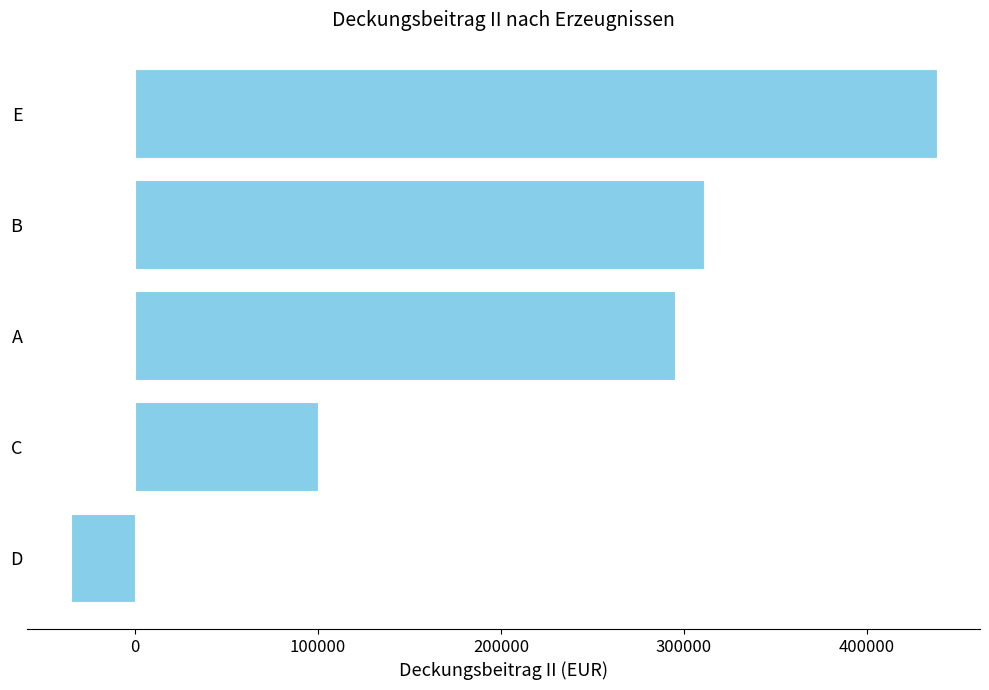

Approximately how many times larger is the value at E compared to A?

1.5